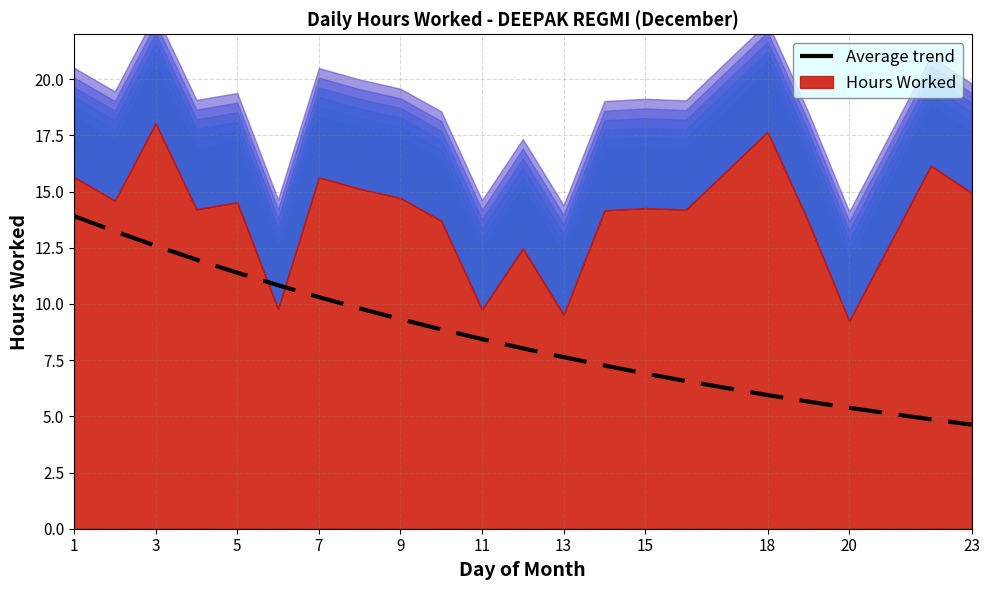

What is the maximum value shown in the chart?

13.9